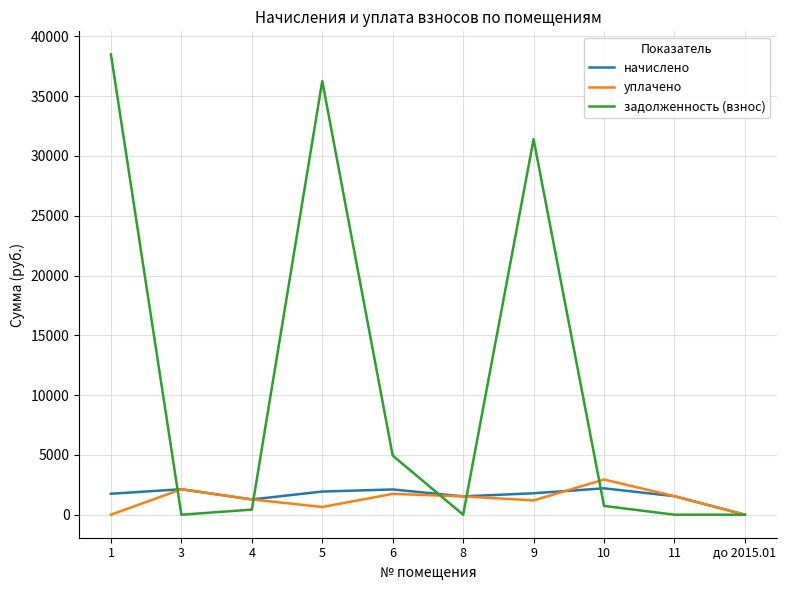

Is the value of начислено at до 2015.01 greater than the value of задолженность (взнос) at 5?

No